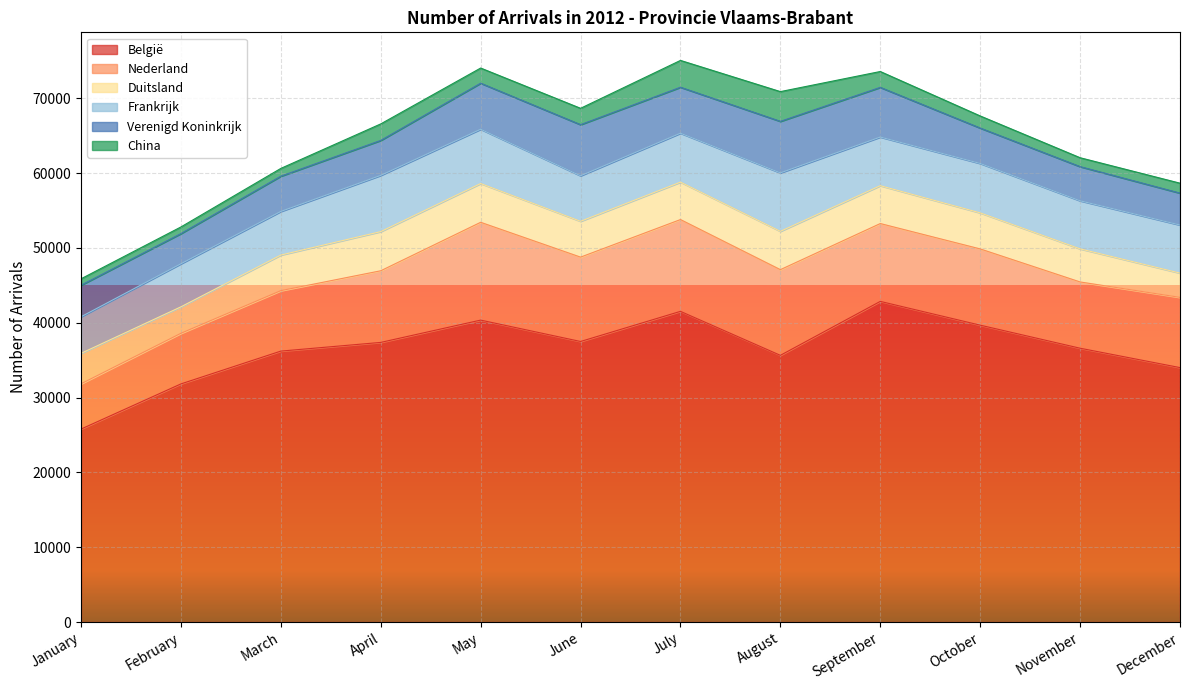

Reading right to left, transcribe all the data shown in this chart.

België: December=34006	November=36596	October=39678	September=42855	August=35645	July=41523	June=37495	May=40354	April=37373	March=36211	February=31826	January=25789
Nederland: December=9387	November=8856	October=10189	September=10403	August=11451	July=12269	June=11275	May=13071	April=9574	March=8080	February=6764	January=6050
Duitsland: December=3242	November=4421	October=4818	September=5059	August=5121	July=5002	June=4787	May=5180	April=5234	March=4757	February=3539	January=4072
Frankrijk: December=6426	November=6427	October=6605	September=6503	August=7814	July=6540	June=6085	May=7258	April=7516	March=5829	February=5755	January=4890
Verenigd Koninkrijk: December=4264	November=4565	October=4732	September=6638	August=6886	July=6142	June=6832	May=6153	April=4672	March=4712	February=4031	January=4215
China: December=1329	November=1191	October=1618	September=2121	August=3976	July=3586	June=2187	May=2027	April=2208	March=1040	February=889	January=857